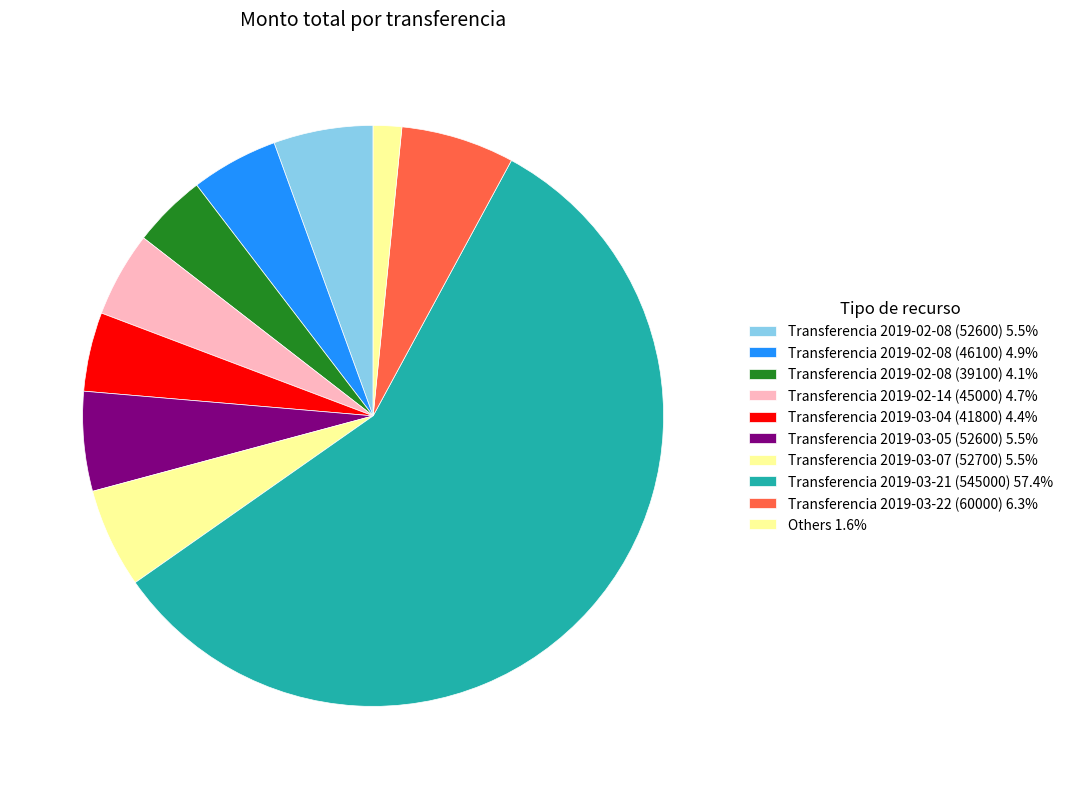

Is there a majority slice in this chart?

Yes